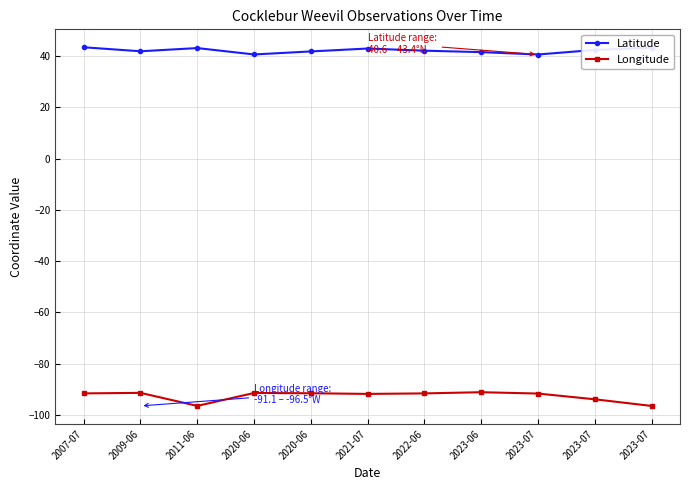

Rank the series by their maximum value, from lowest to highest.

Longitude, Latitude